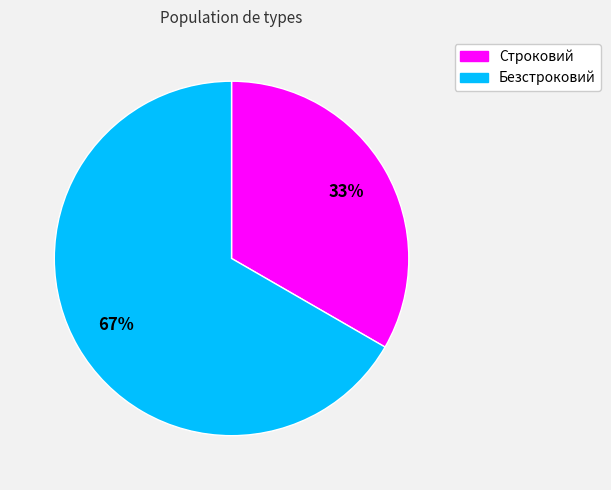

Rank the categories by value from lowest to highest.

Строковий, Безстроковий